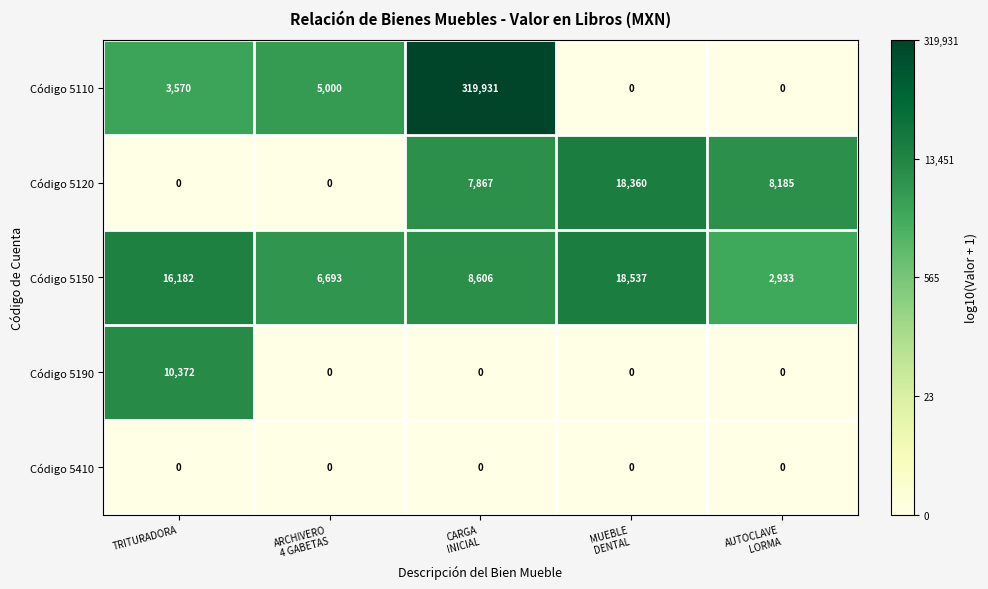

Reading left to right, what are all the values shown in this chart?

Código 5110: 3570	5000	319931	0	0
Código 5120: 0	0	7867	18360	8185
Código 5150: 16182	6693	8606	18537	2933
Código 5190: 10372	0	0	0	0
Código 5410: 0	0	0	0	0